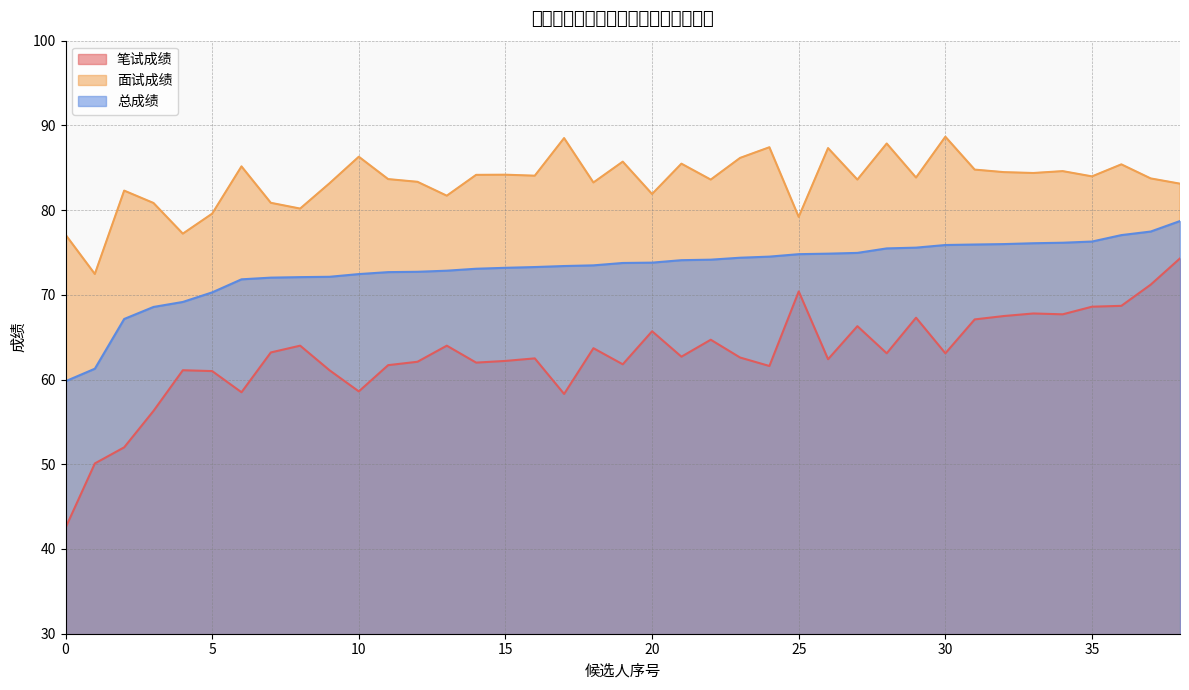

True or false: 面试成绩 and 总成绩 cross at least once.

False